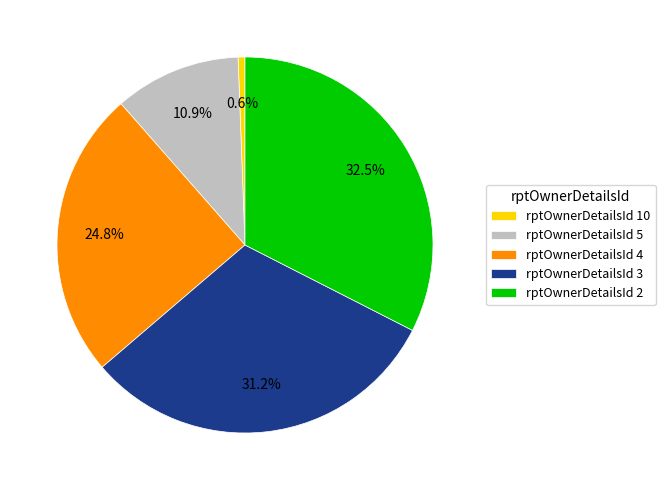

Combined, do rptOwnerDetailsId 2 and rptOwnerDetailsId 3 account for over 50%?

Yes